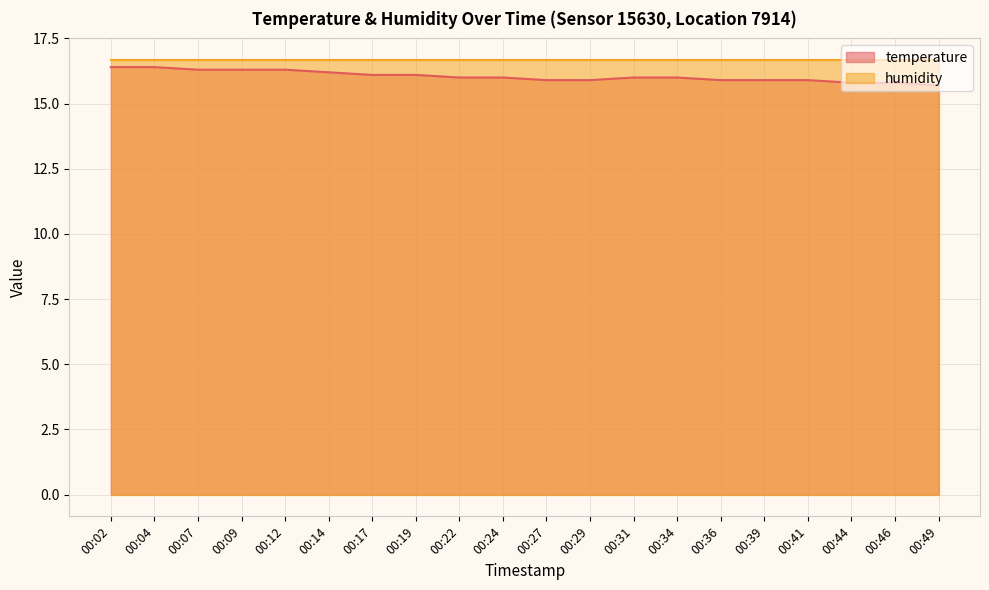

Rank the categories by value from highest to lowest.

00:02, 00:04, 00:07, 00:09, 00:12, 00:14, 00:17, 00:19, 00:22, 00:24, 00:31, 00:34, 00:27, 00:29, 00:36, 00:39, 00:41, 00:44, 00:46, 00:49